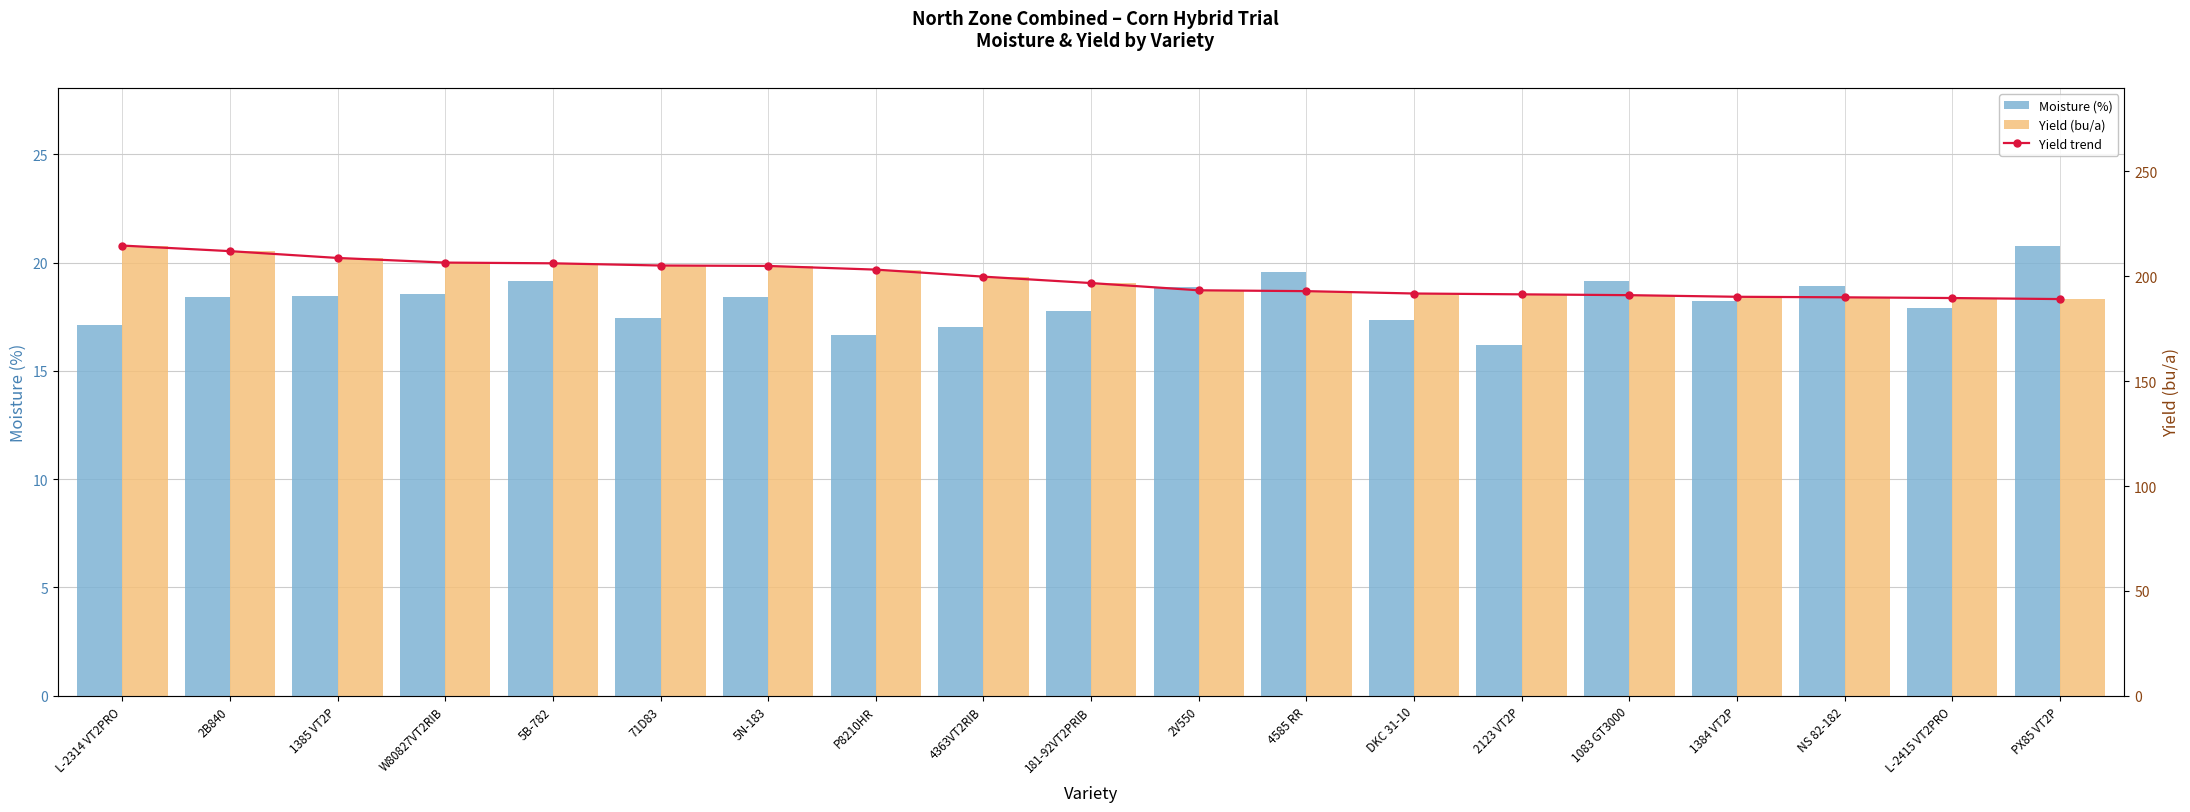

Rank the series at P8210HR from highest to lowest value.

Yield trend, Yield (bu/a), Moisture (%)